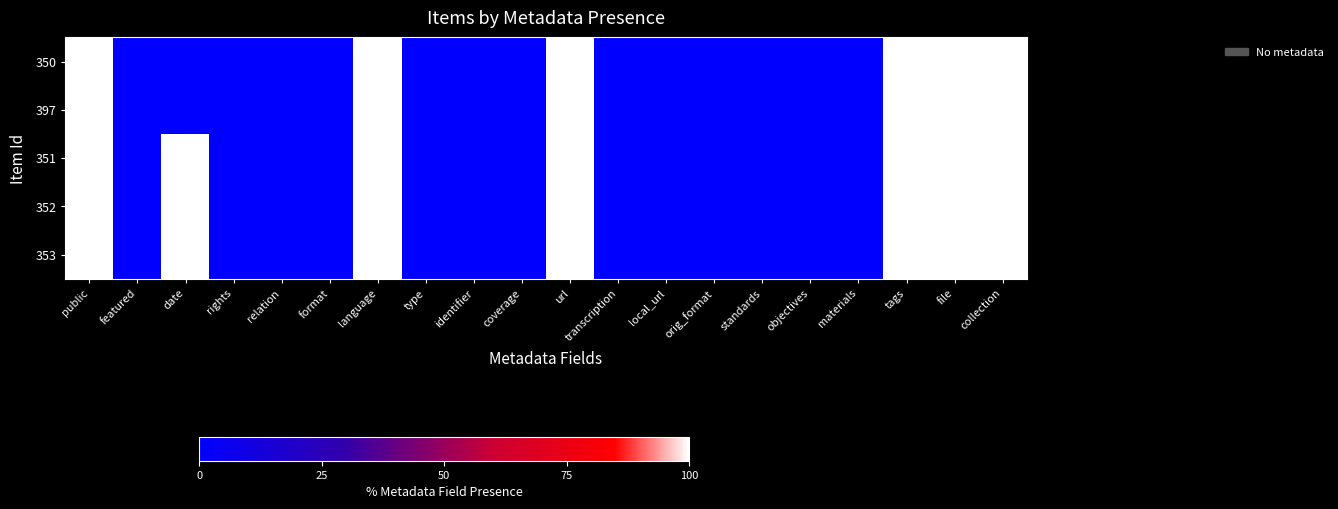

Reading left to right, transcribe all the data shown in this chart.

350: public=100	featured=0	date=0	rights=0	relation=0	format=0	language=100	type=0	identifier=0	coverage=0	url=100	transcription=0	local_url=0	orig_format=0	standards=0	objectives=0	materials=0	tags=100	file=100	collection=100
397: public=100	featured=0	date=0	rights=0	relation=0	format=0	language=100	type=0	identifier=0	coverage=0	url=100	transcription=0	local_url=0	orig_format=0	standards=0	objectives=0	materials=0	tags=100	file=100	collection=100
351: public=100	featured=0	date=100	rights=0	relation=0	format=0	language=100	type=0	identifier=0	coverage=0	url=100	transcription=0	local_url=0	orig_format=0	standards=0	objectives=0	materials=0	tags=100	file=100	collection=100
352: public=100	featured=0	date=100	rights=0	relation=0	format=0	language=100	type=0	identifier=0	coverage=0	url=100	transcription=0	local_url=0	orig_format=0	standards=0	objectives=0	materials=0	tags=100	file=100	collection=100
353: public=100	featured=0	date=100	rights=0	relation=0	format=0	language=100	type=0	identifier=0	coverage=0	url=100	transcription=0	local_url=0	orig_format=0	standards=0	objectives=0	materials=0	tags=100	file=100	collection=100